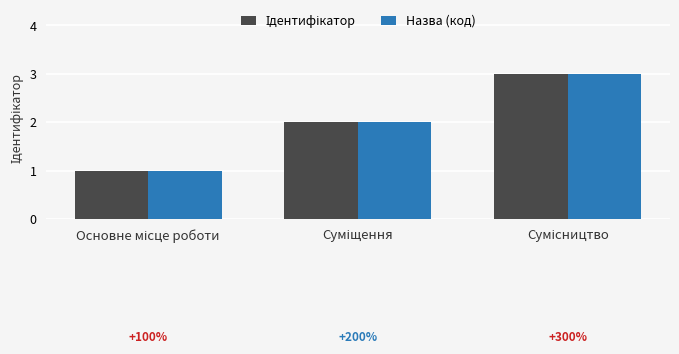

What is the maximum value for Назва (код)?

3